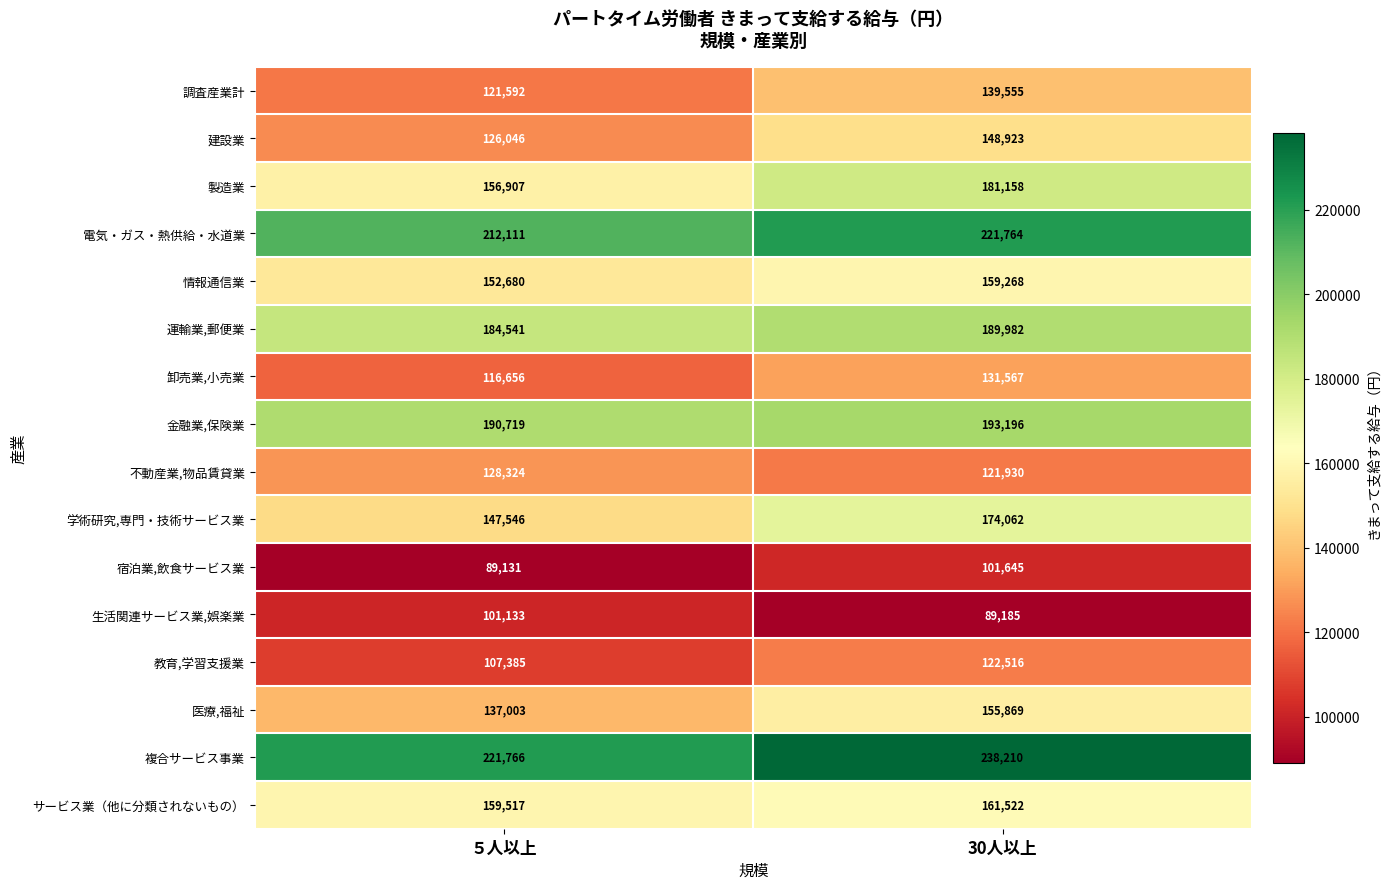

At which category is the sum across all series the highest?

30人以上